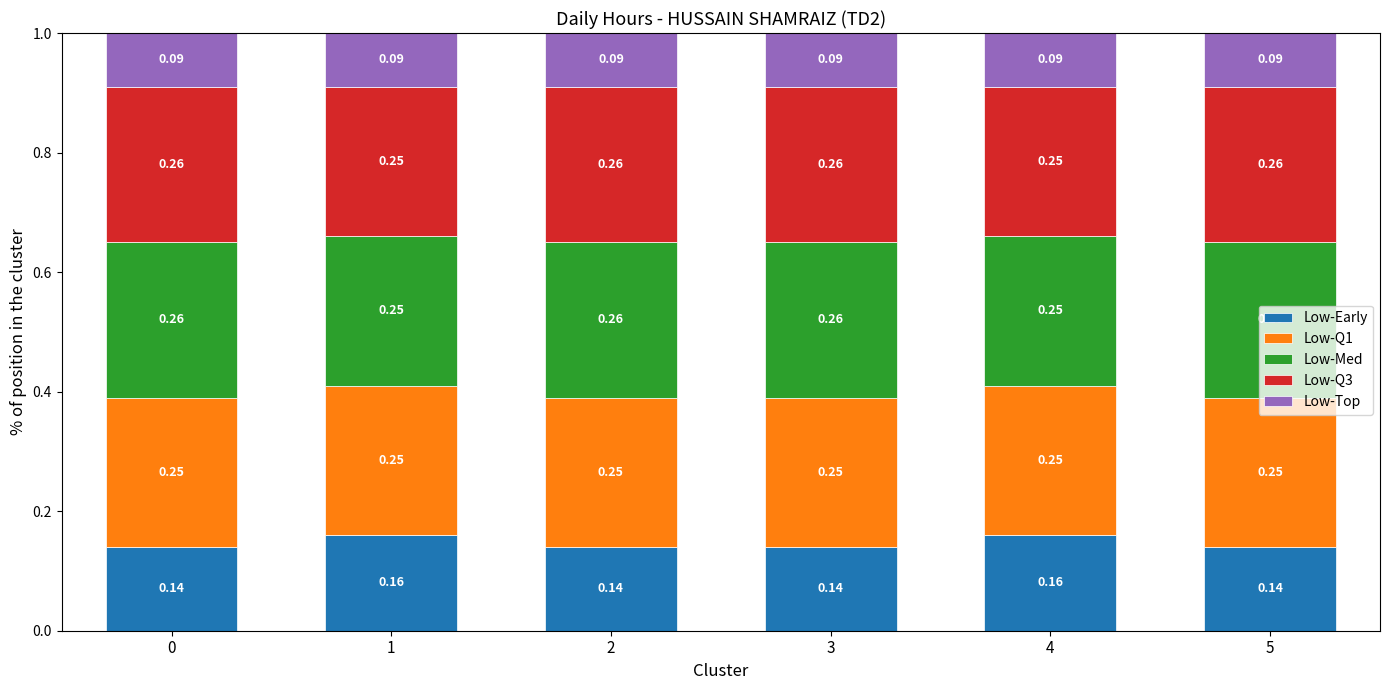

What is the total value across all series at 0?

1.0